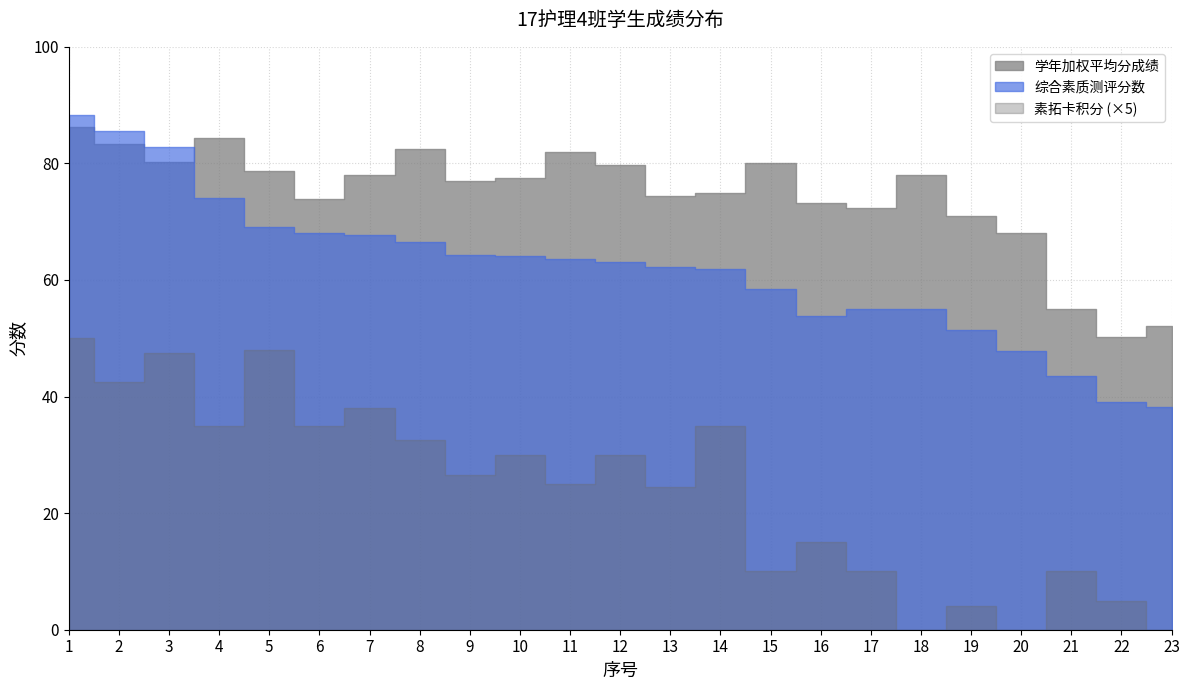

At 21, list the series in order from largest to smallest.

学年加权平均分成绩, 综合素质测评分数, 素拓卡积分